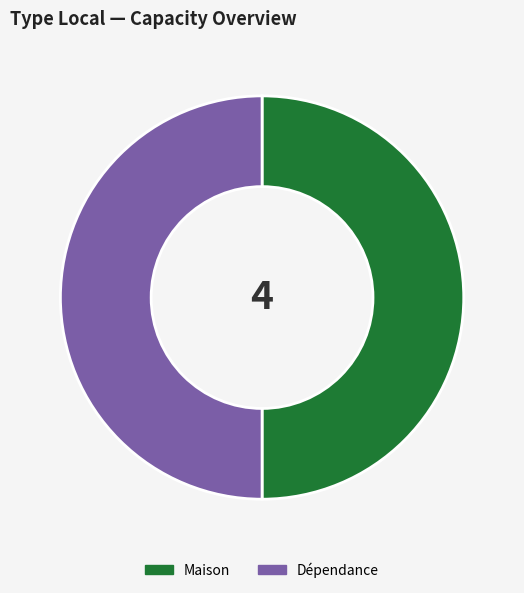

Combined, do Dépendance and Maison account for over 50%?

Yes